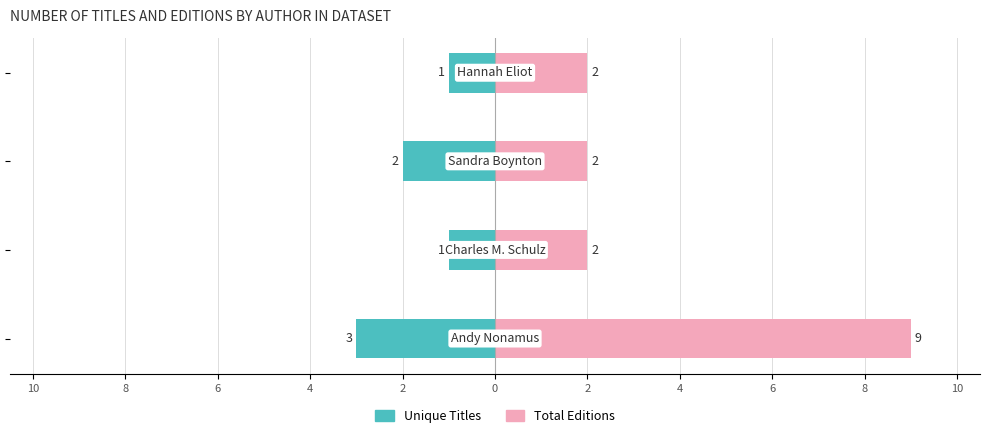

Reading left to right, what are all the values shown in this chart?

Unique Titles: 10=-3	8=-1	6=-2	4=-1
Total Editions: 10=9	8=2	6=2	4=2